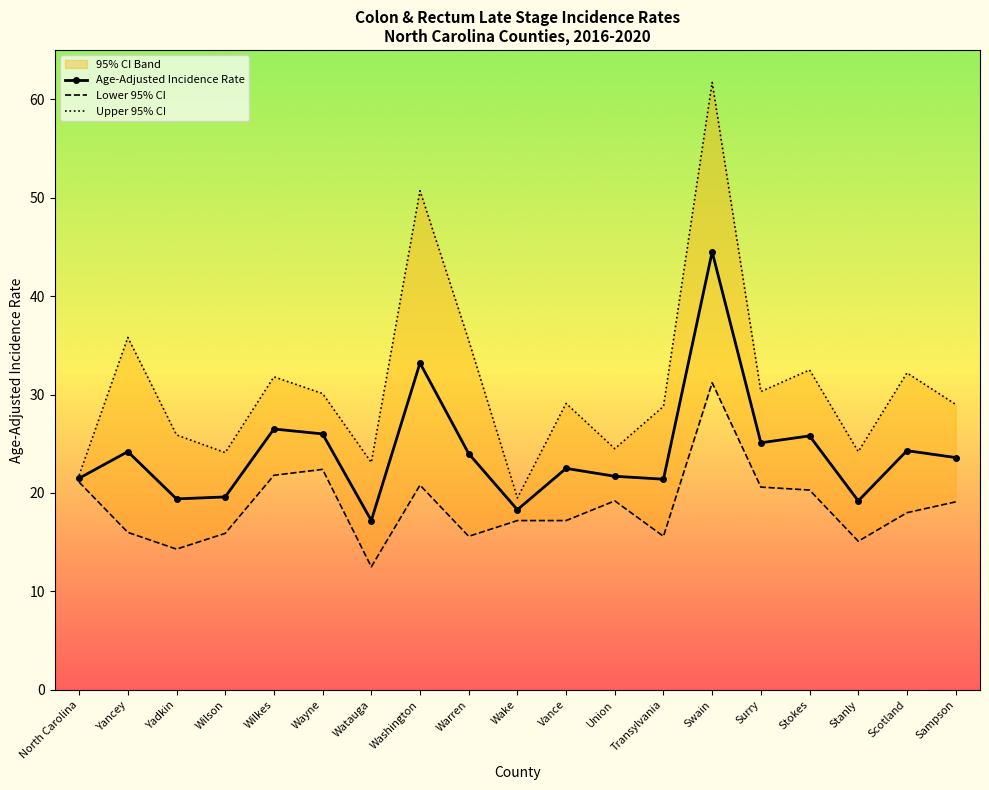

What is the total value across all series at Wake?

55.0